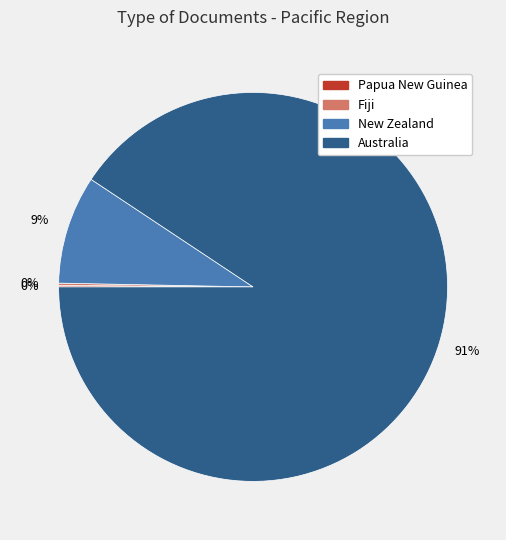

Which slice is the largest?

Australia